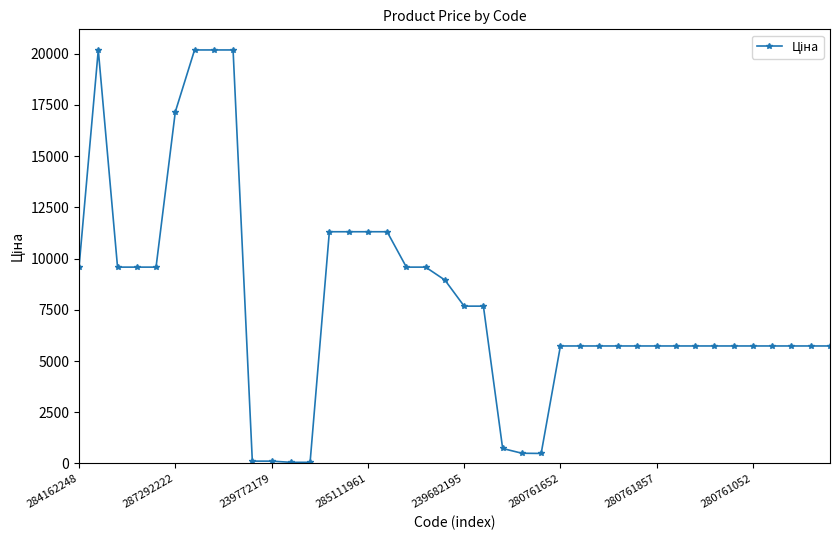

True or false: the data has more than 0 interior local peaks.

True